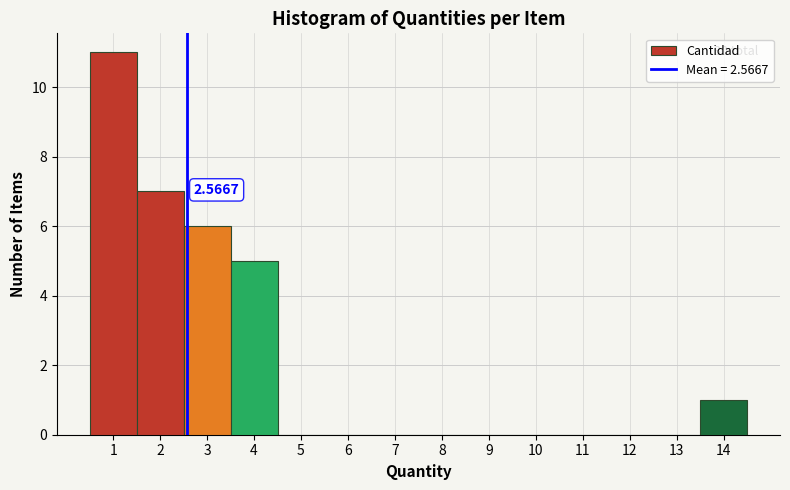

Over which range of the x-axis is the bar tallest?

0.5 to 1.5